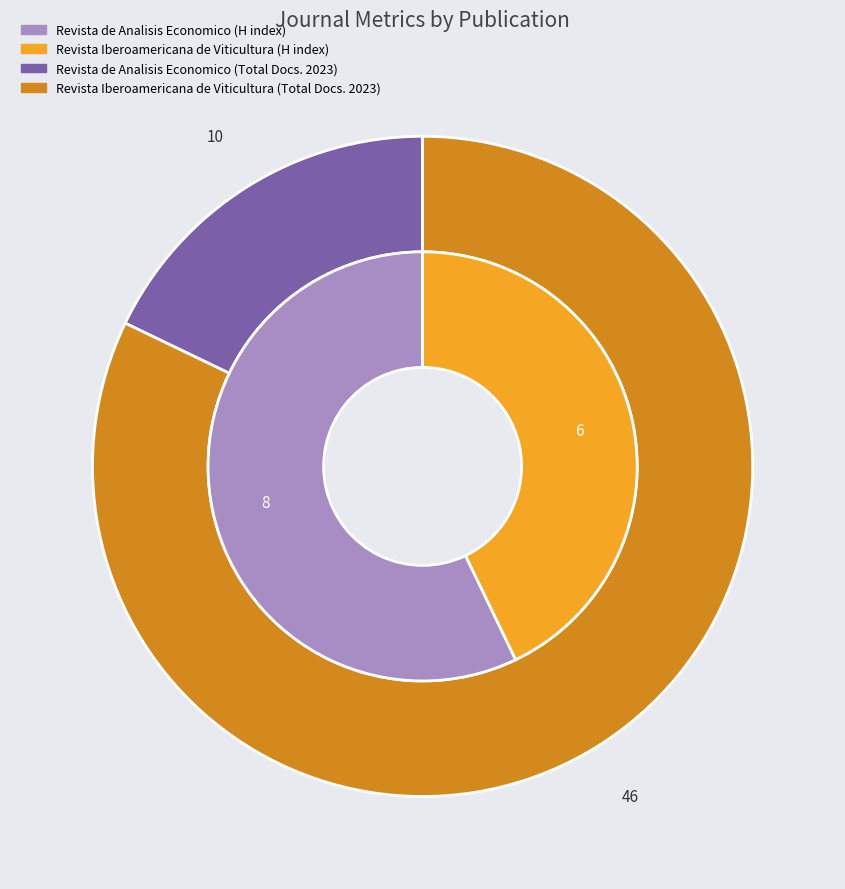

The Revista de Analisis Economico slice represents 43% of the pie. True or false?

False